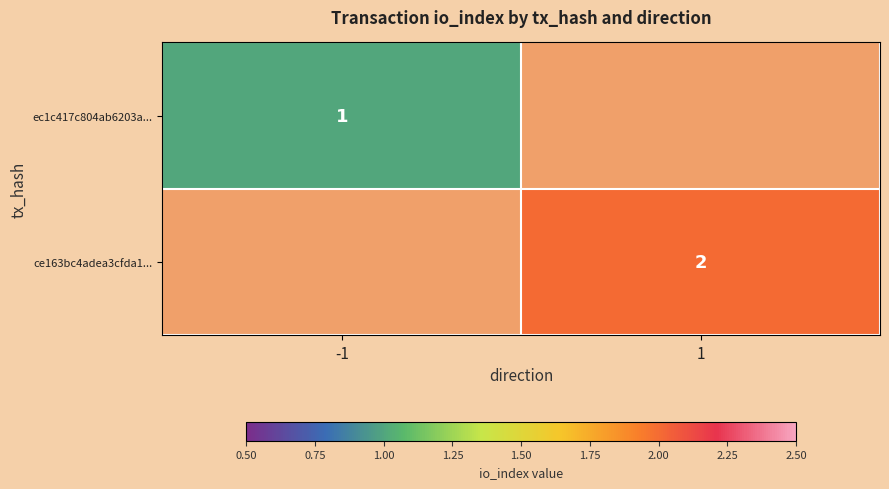

True or false: ce163bc4adea3cfda1... has a value of 1 at 1.

False